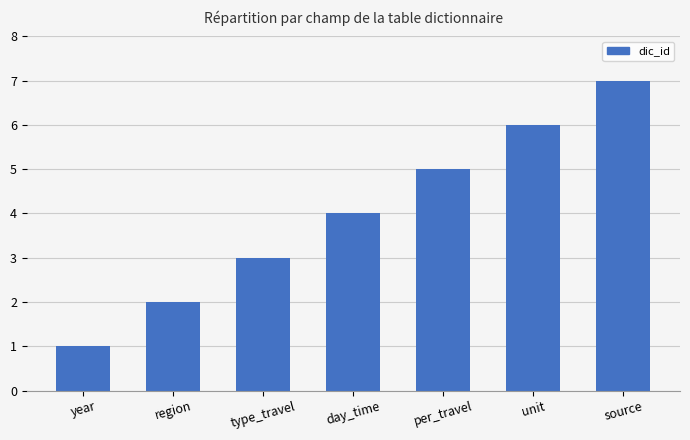

Approximately how many times larger is the value at unit compared to region?

3.0